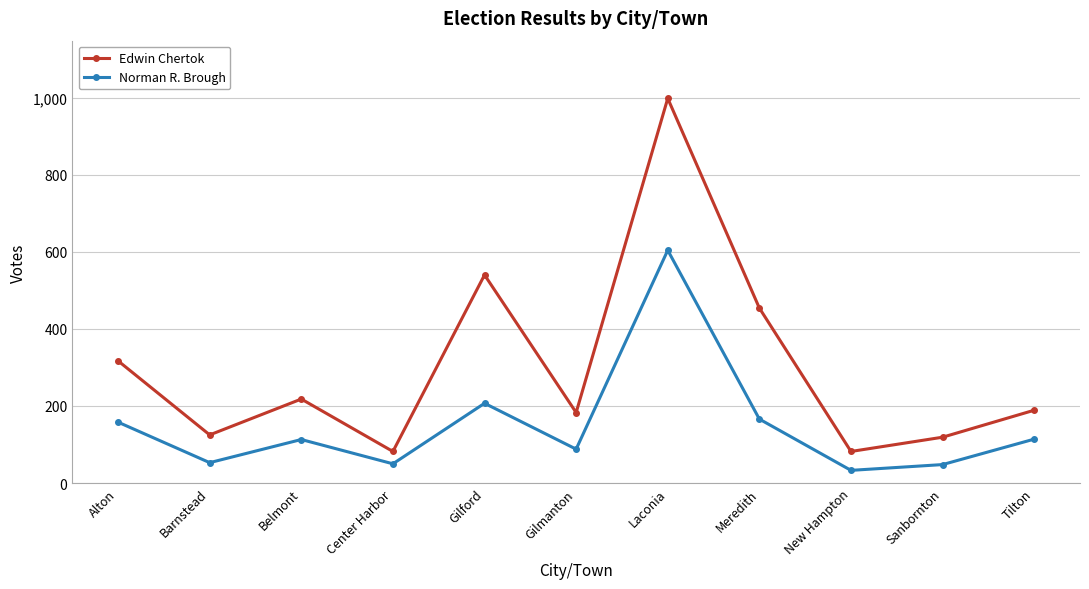

Which series has the largest range (max minus min)?

Edwin Chertok